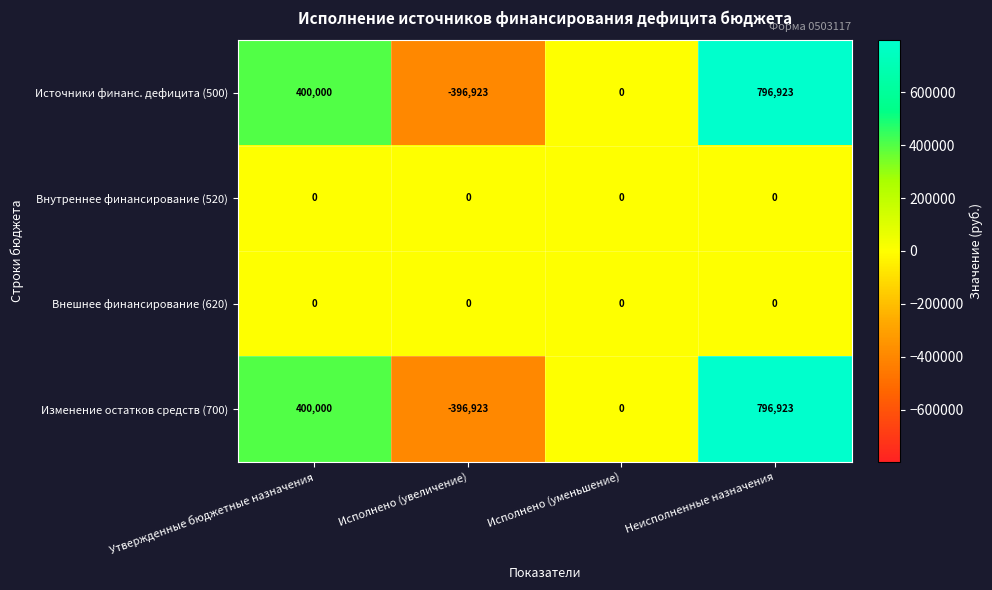

At which category is the sum across all series the highest?

Неисполненные назначения